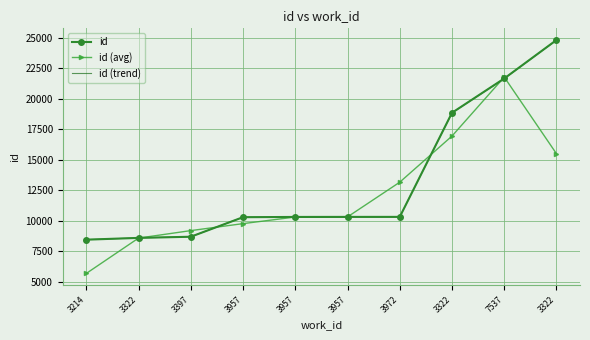

What are all the series names shown in the legend?

id, id (avg), id (trend)